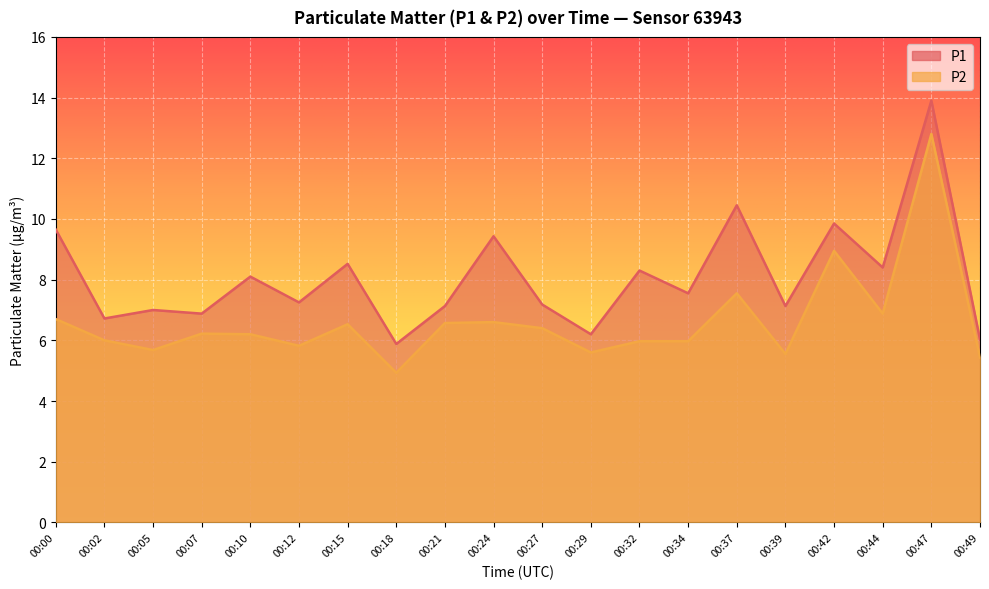

True or false: P1 has more than 1 interior local peaks.

True